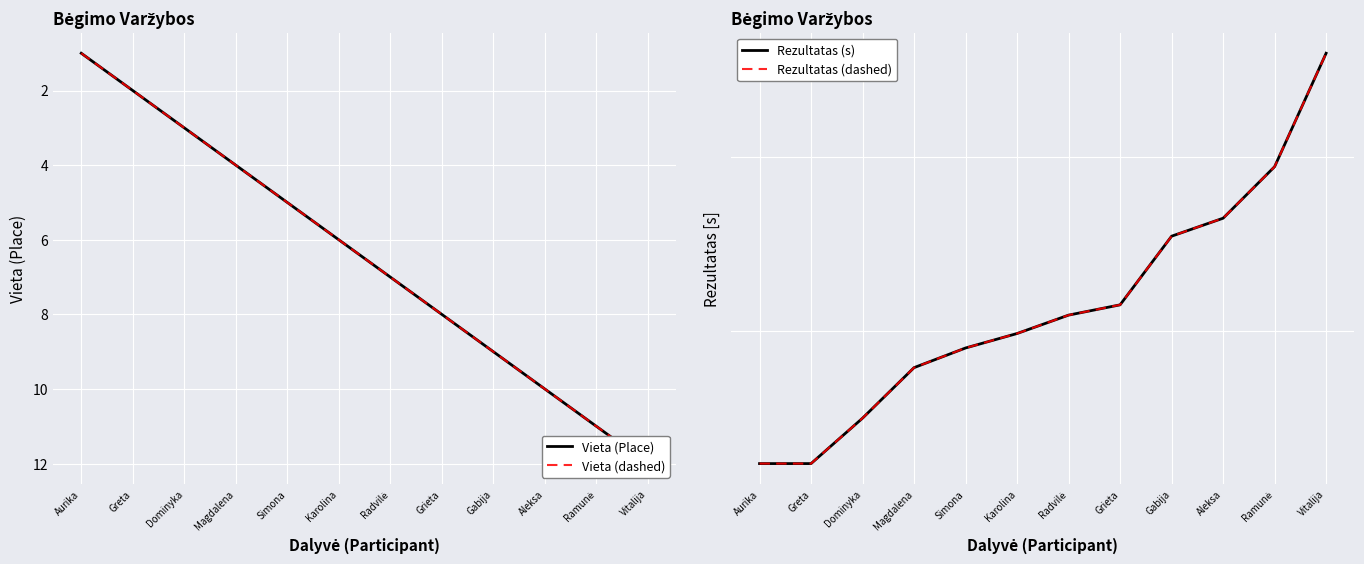

True or false: Rezultatas (dashed) and Vieta (Place) cross at least once.

False